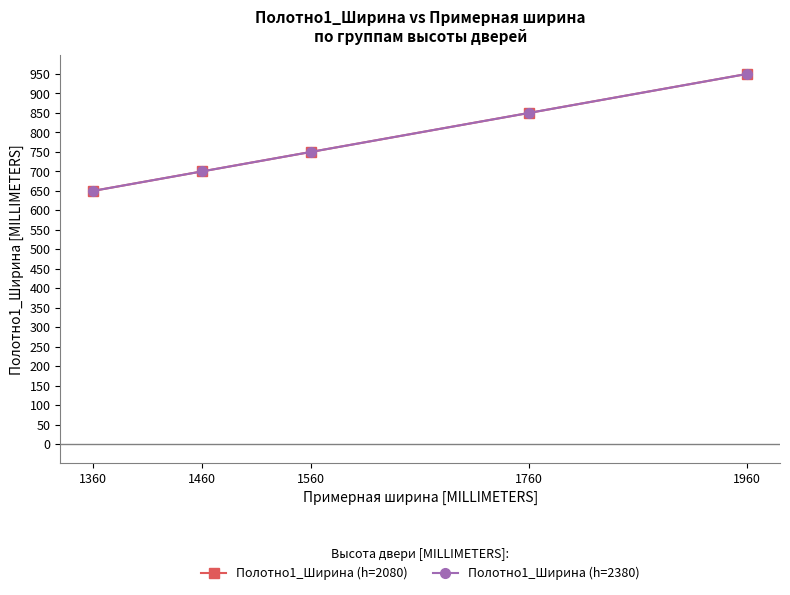

At how many categories does at least one series exceed 816?

2